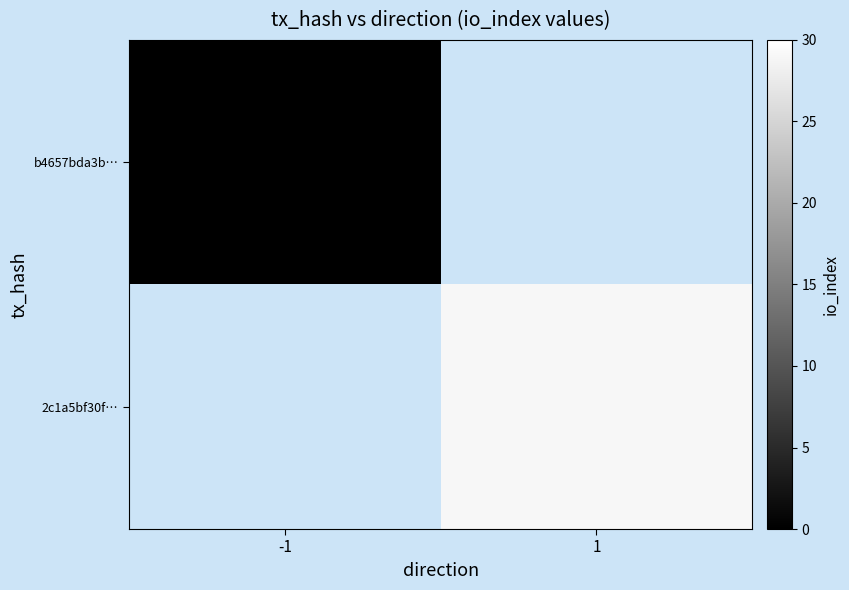

At how many categories does at least one series exceed 8?

1